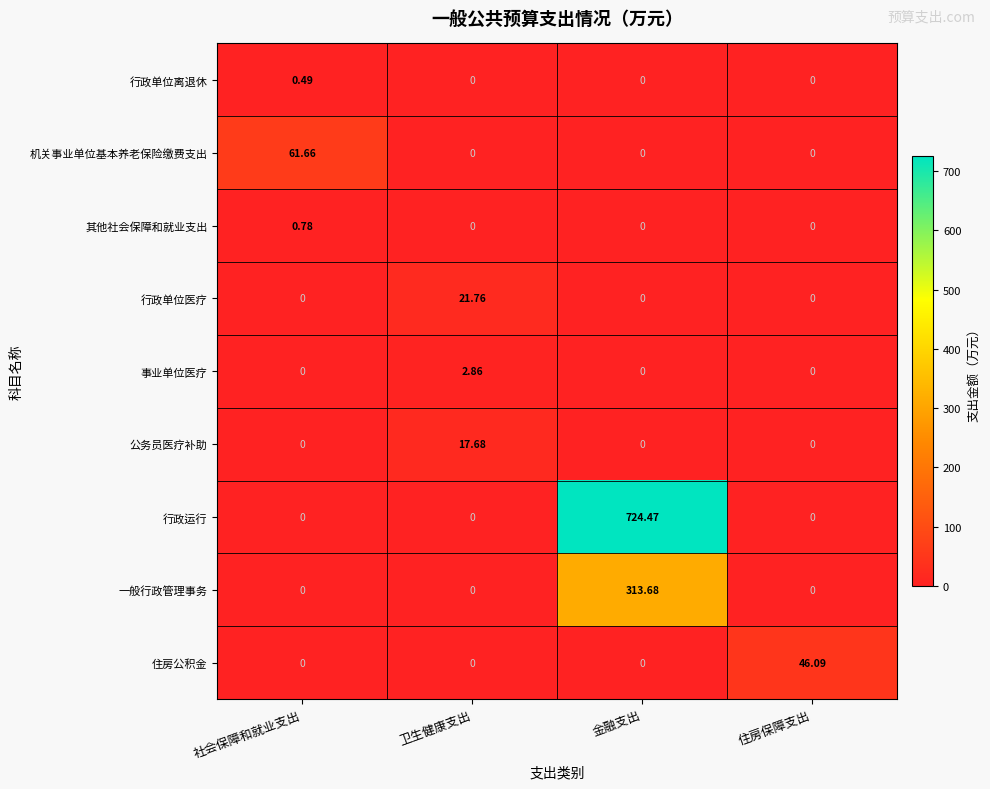

What is the difference between the highest and lowest values at 社会保障和就业支出?

61.7